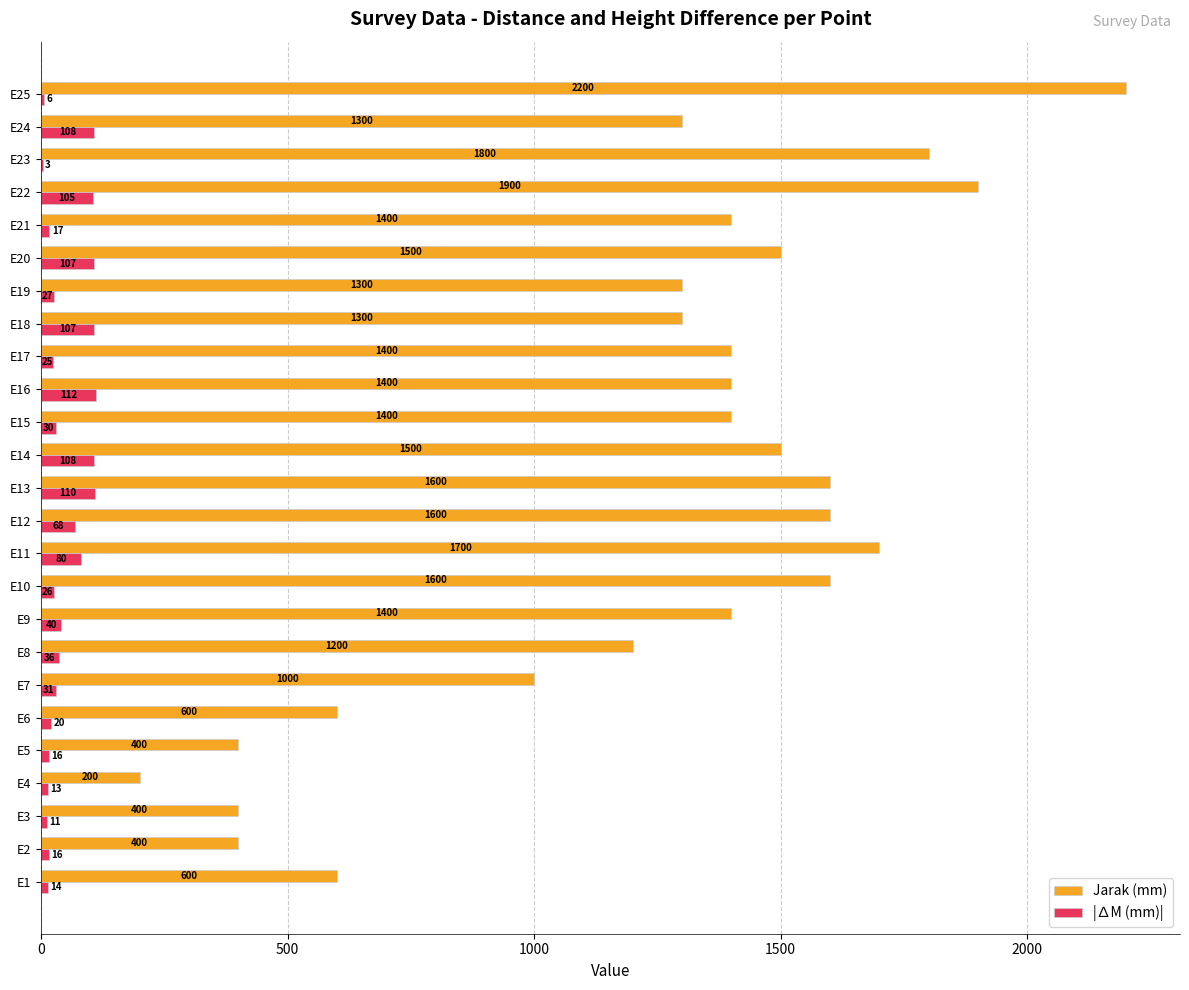

What is the greatest value displayed?

2200